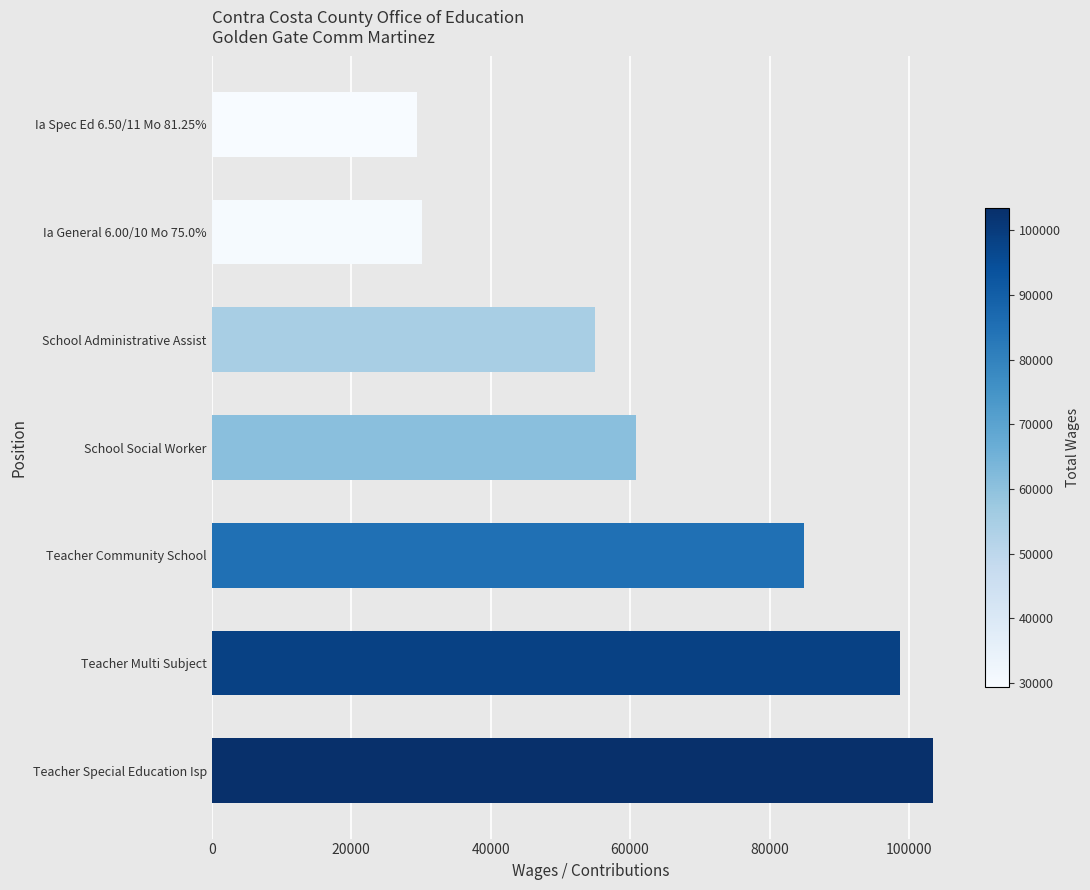

Where is the data nearest to the value 66415?

School Social Worker